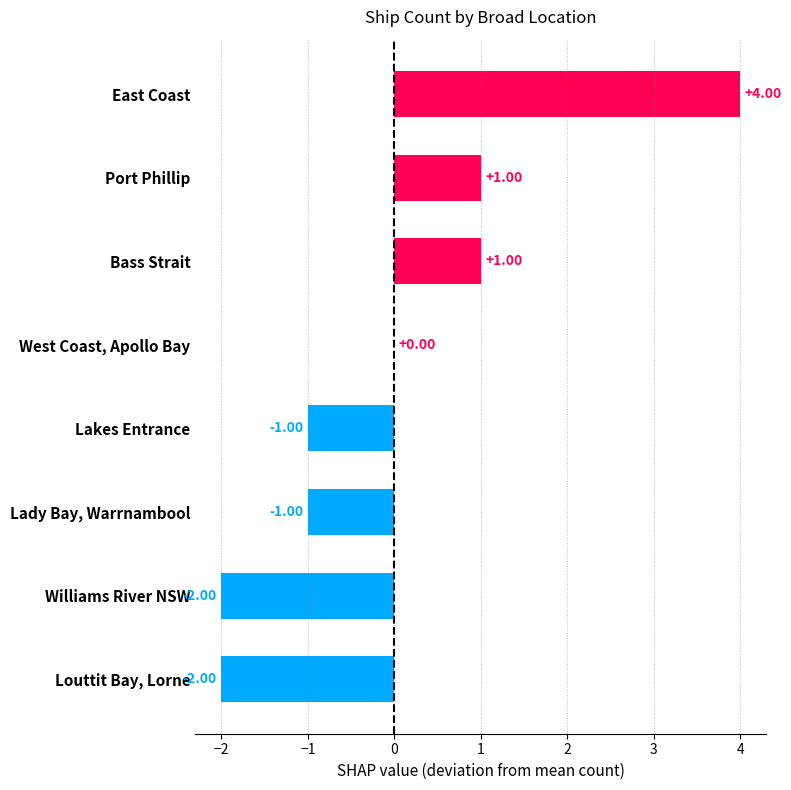

Which category has the highest value across all series?

East Coast